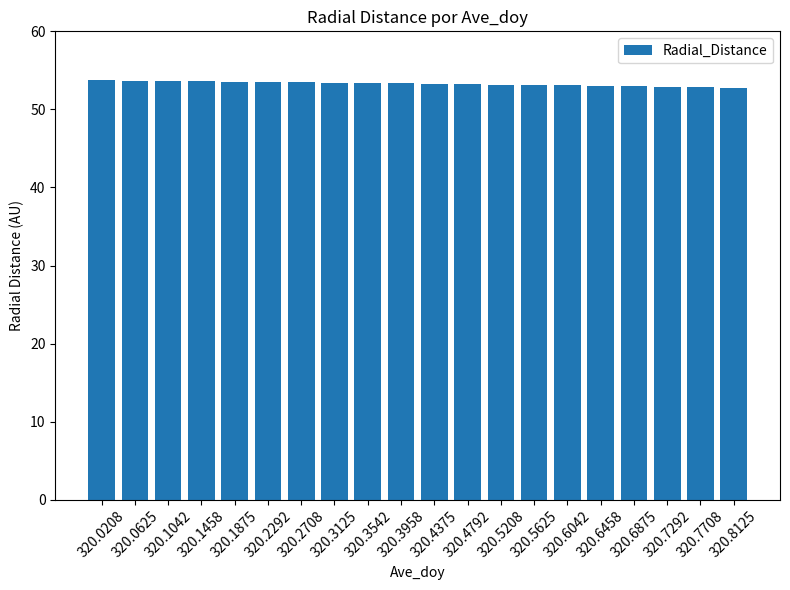

Where does the data first go above 53?

320.0208